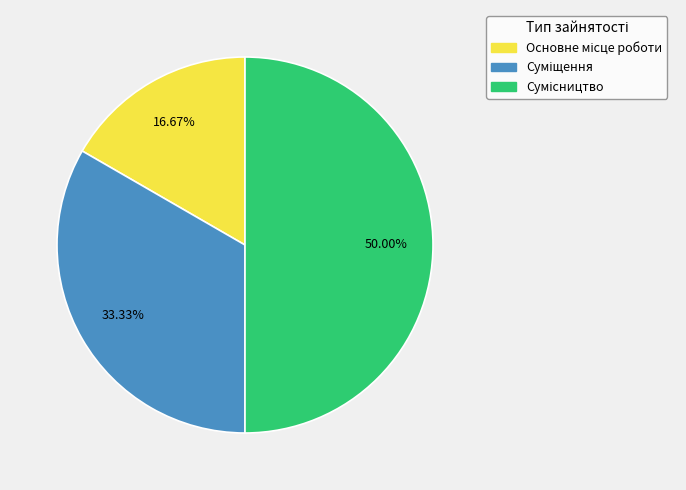

How many slices are in this pie chart?

3